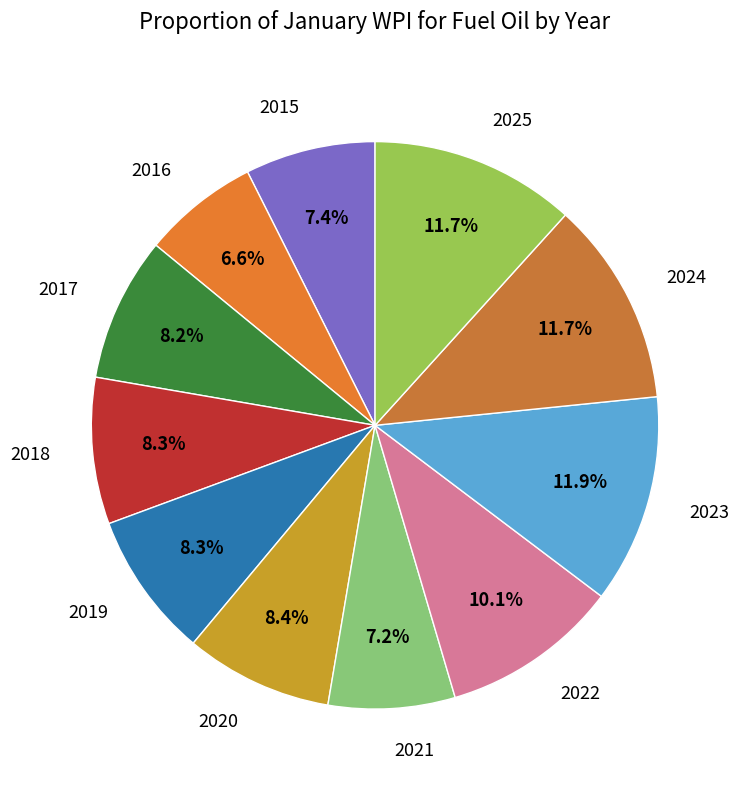

What percentage is the 2017 slice, to the nearest percent?

8%